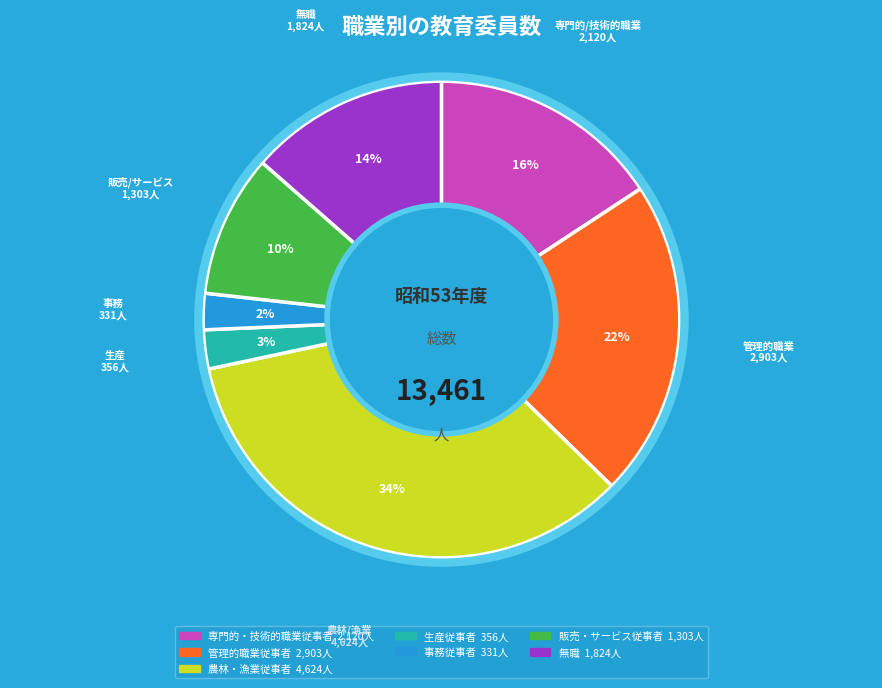

To the nearest percent, what is the difference between the 農林・漁業従事者 and 事務従事者 slice percentages?

32%